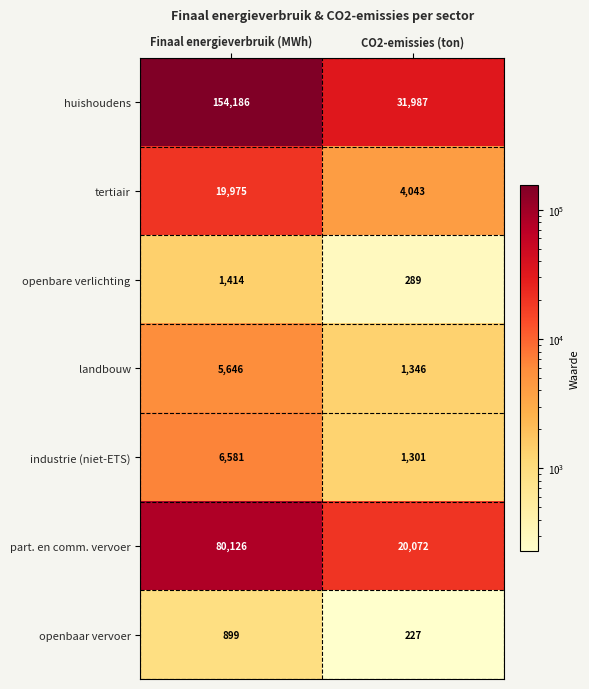

What is the sum of all huishoudens values?

186173